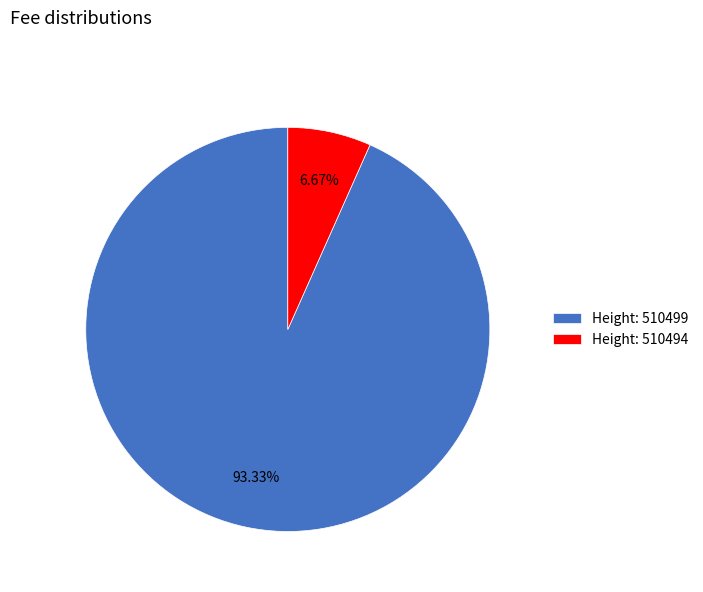

Is there a majority slice in this chart?

Yes